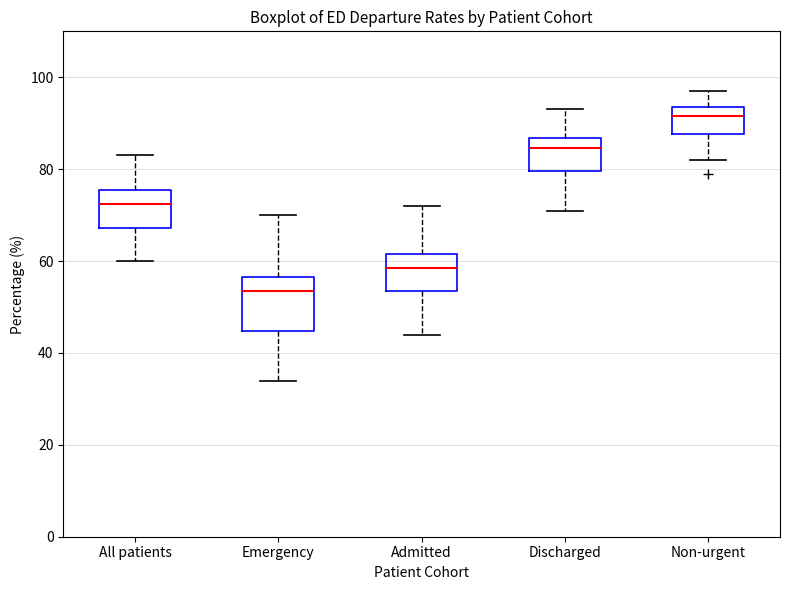

Reading left to right, read every box against the y-axis: the position of its median line, the range the box covers, and the ends of its whiskers. The values are not printed on the chart, so give them approximately, as read against the axis.

All patients: median 72, box 68 to 76, whiskers 60 to 84
Emergency: median 54, box 44 to 56, whiskers 34 to 70
Admitted: median 58, box 54 to 62, whiskers 44 to 72
Discharged: median 84, box 80 to 86, whiskers 72 to 94
Non-urgent: median 92, box 88 to 94, whiskers 82 to 98